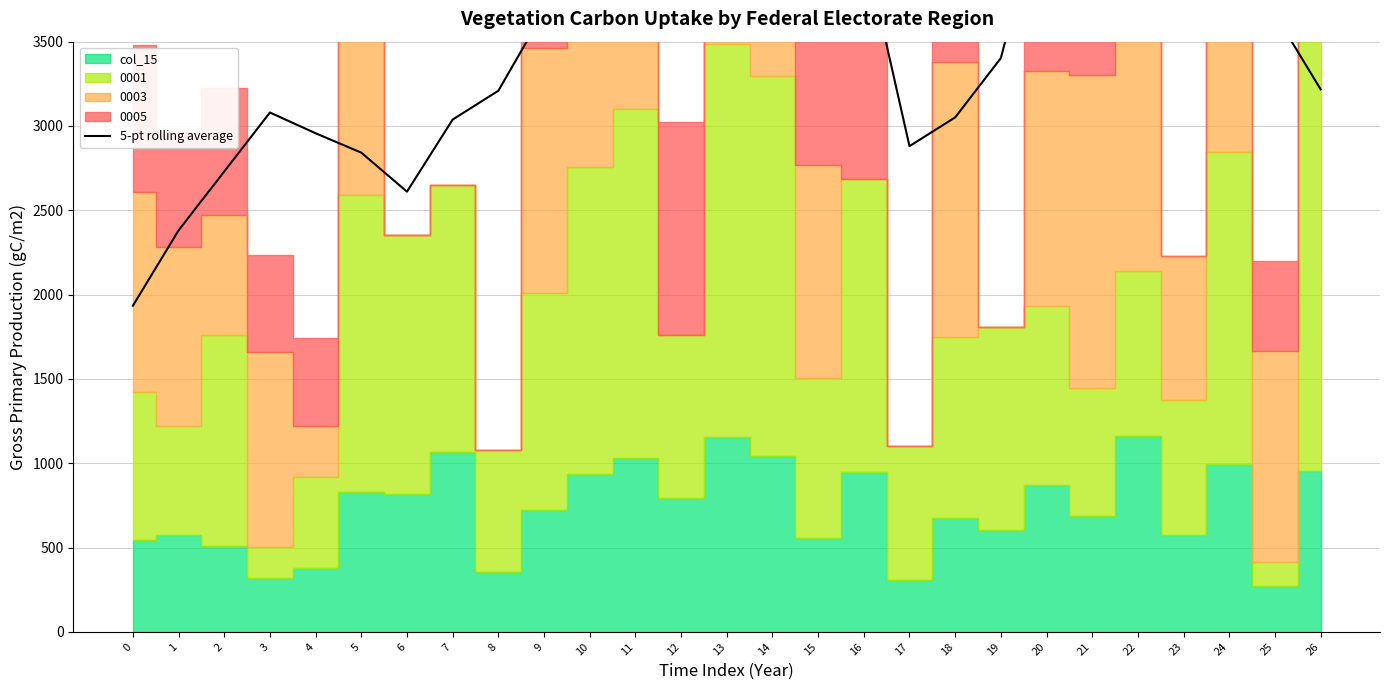

List the labels in order of value, largest first.

12, 22, 13, 24, 14, 23, 11, 20, 15, 21, 16, 10, 9, 25, 19, 26, 8, 3, 18, 7, 4, 17, 5, 2, 6, 1, 0